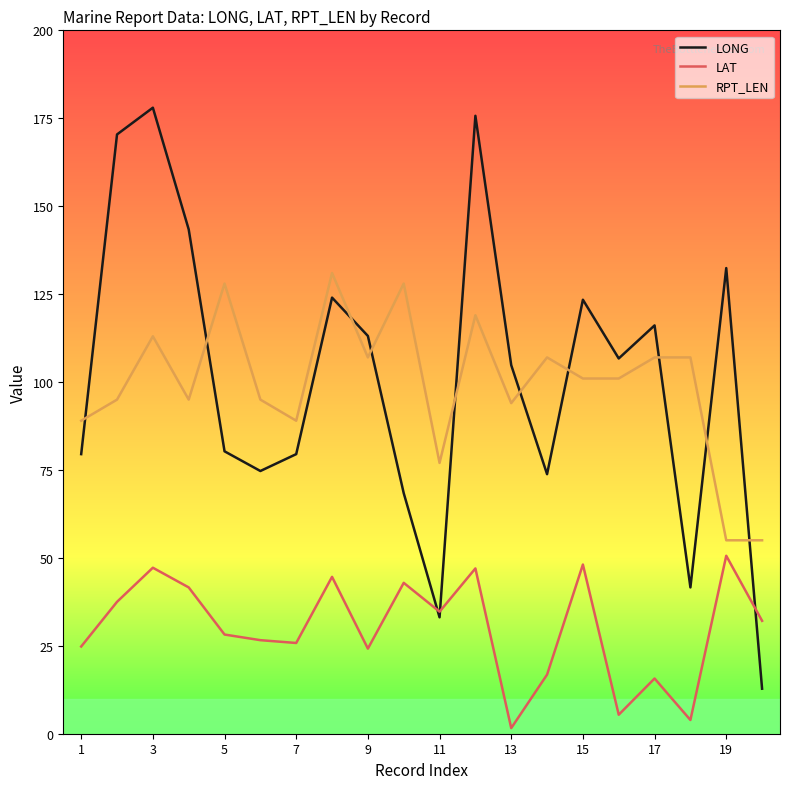

What is the minimum value for RPT_LEN?

55.0